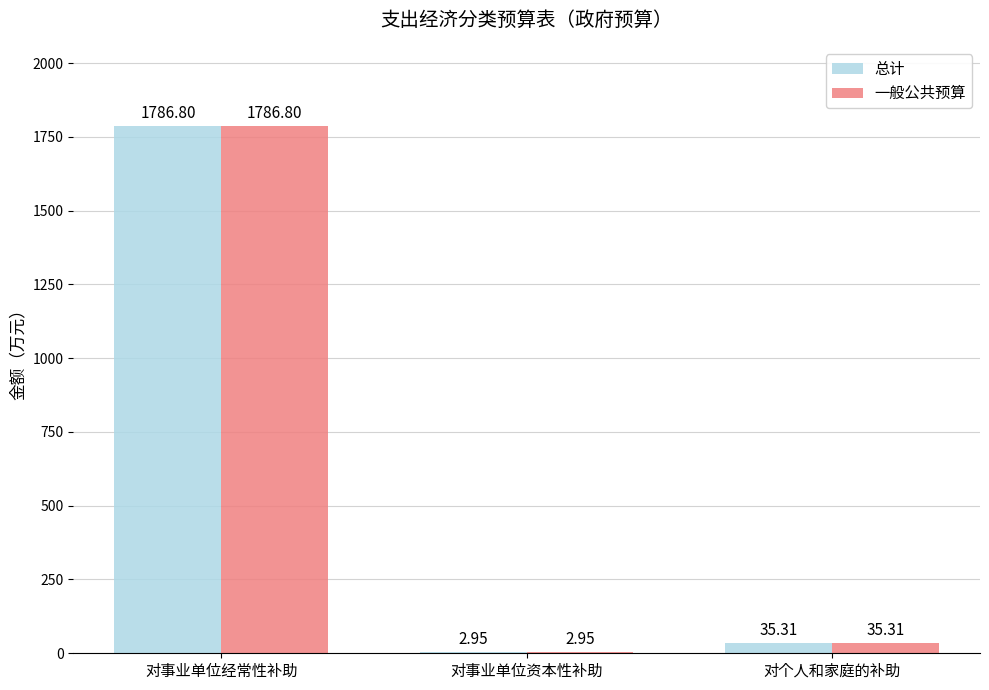

Is it true that 总计 equals 1116.2 at 对事业单位经常性补助?

False